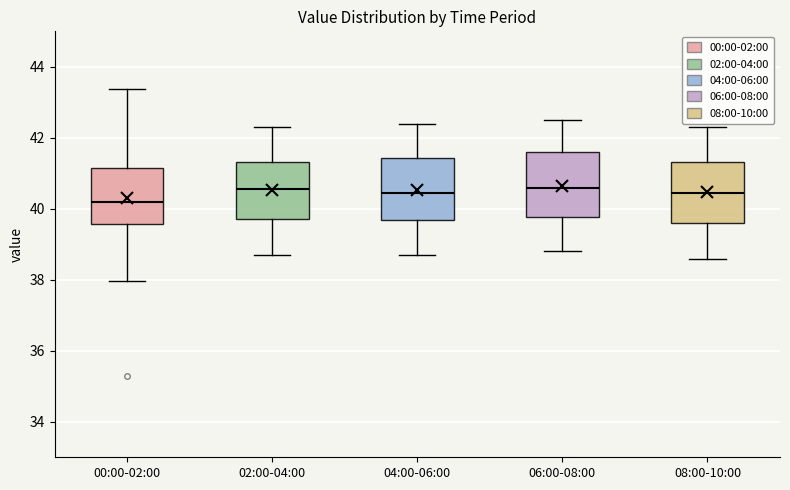

Reading left to right, transcribe this box plot: for each box, give where its median line is, the range the box spans, and where its two whiskers end, as read against the y-axis. The values are not printed on the chart, so give them approximately, as read against the axis.

00:00-02:00: median 40.2, box 39.6 to 41.2, whiskers 38.0 to 43.4
02:00-04:00: median 40.6, box 39.8 to 41.4, whiskers 38.8 to 42.4
04:00-06:00: median 40.4, box 39.6 to 41.4, whiskers 38.8 to 42.4
06:00-08:00: median 40.6, box 39.8 to 41.6, whiskers 38.8 to 42.6
08:00-10:00: median 40.4, box 39.6 to 41.4, whiskers 38.6 to 42.4